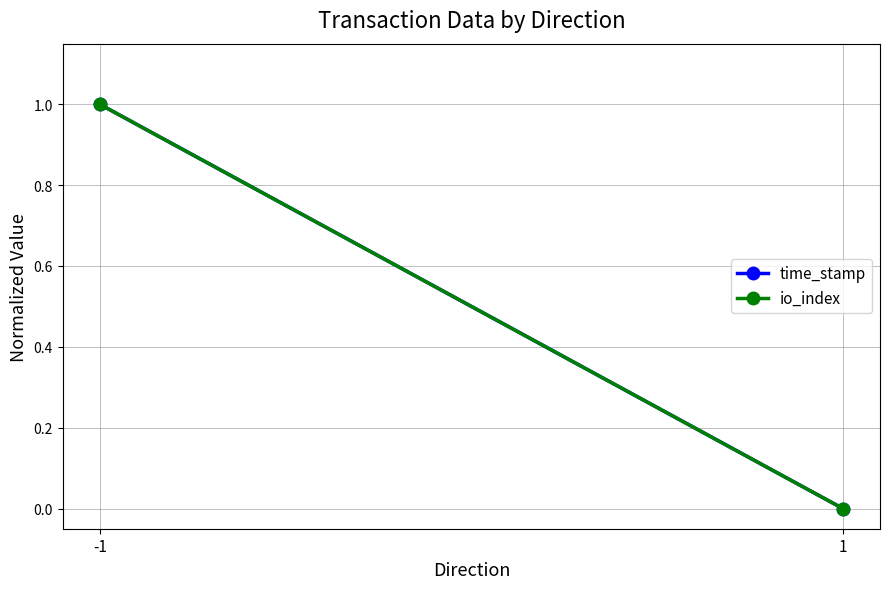

Reading left to right, transcribe all the data shown in this chart.

time_stamp: 1	0
io_index: 1	0